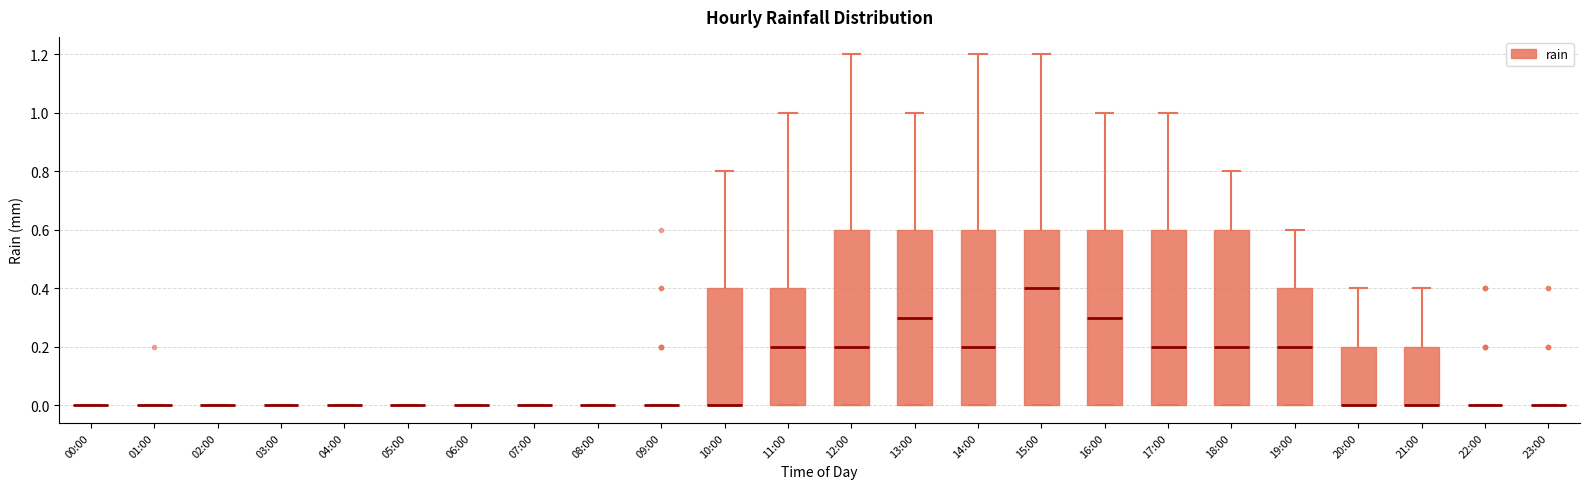

Reading left to right, read every box against the y-axis: the position of its median line, the range the box covers, and the ends of its whiskers. The values are not printed on the chart, so give them approximately, as read against the axis.

00:00: box collapsed to a line at 0.0, whiskers 0.0 to 0.0
01:00: box collapsed to a line at 0.0, whiskers 0.0 to 0.0
02:00: box collapsed to a line at 0.0, whiskers 0.0 to 0.0
03:00: box collapsed to a line at 0.0, whiskers 0.0 to 0.0
04:00: box collapsed to a line at 0.0, whiskers 0.0 to 0.0
05:00: box collapsed to a line at 0.0, whiskers 0.0 to 0.0
06:00: box collapsed to a line at 0.0, whiskers 0.0 to 0.0
07:00: box collapsed to a line at 0.0, whiskers 0.0 to 0.0
08:00: box collapsed to a line at 0.0, whiskers 0.0 to 0.0
09:00: box collapsed to a line at 0.0, whiskers 0.0 to 0.0
10:00: median 0.0 (drawn on the box's lower edge), box 0.0 to 0.4, whiskers 0.0 to 0.8
11:00: median 0.2, box 0.0 to 0.4, whiskers 0.0 to 1.0
12:00: median 0.2, box 0.0 to 0.6, whiskers 0.0 to 1.2
13:00: median 0.3, box 0.0 to 0.6, whiskers 0.0 to 1.0
14:00: median 0.2, box 0.0 to 0.6, whiskers 0.0 to 1.2
15:00: median 0.4, box 0.0 to 0.6, whiskers 0.0 to 1.2
16:00: median 0.3, box 0.0 to 0.6, whiskers 0.0 to 1.0
17:00: median 0.2, box 0.0 to 0.6, whiskers 0.0 to 1.0
18:00: median 0.2, box 0.0 to 0.6, whiskers 0.0 to 0.8
19:00: median 0.2, box 0.0 to 0.4, whiskers 0.0 to 0.6
20:00: median 0.0 (drawn on the box's lower edge), box 0.0 to 0.2, whiskers 0.0 to 0.4
21:00: median 0.0 (drawn on the box's lower edge), box 0.0 to 0.2, whiskers 0.0 to 0.4
22:00: box collapsed to a line at 0.0, whiskers 0.0 to 0.0
23:00: box collapsed to a line at 0.0, whiskers 0.0 to 0.0